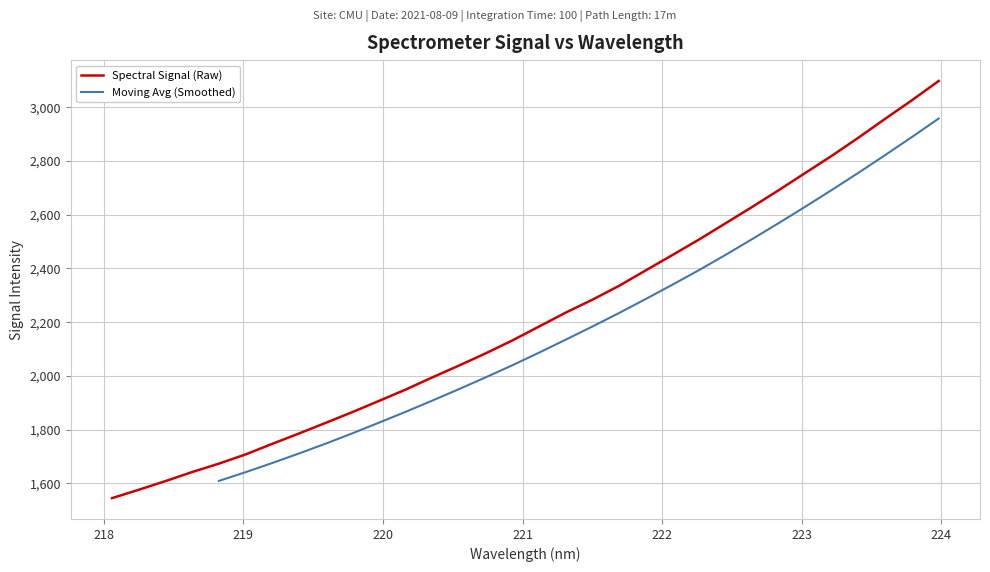

Which label corresponds to the largest value in the chart?

223.9802